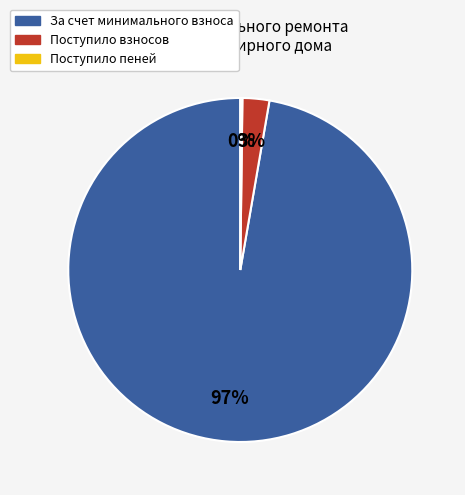

Is the sum of Поступило взносов and За счет минимального взноса greater than half?

Yes